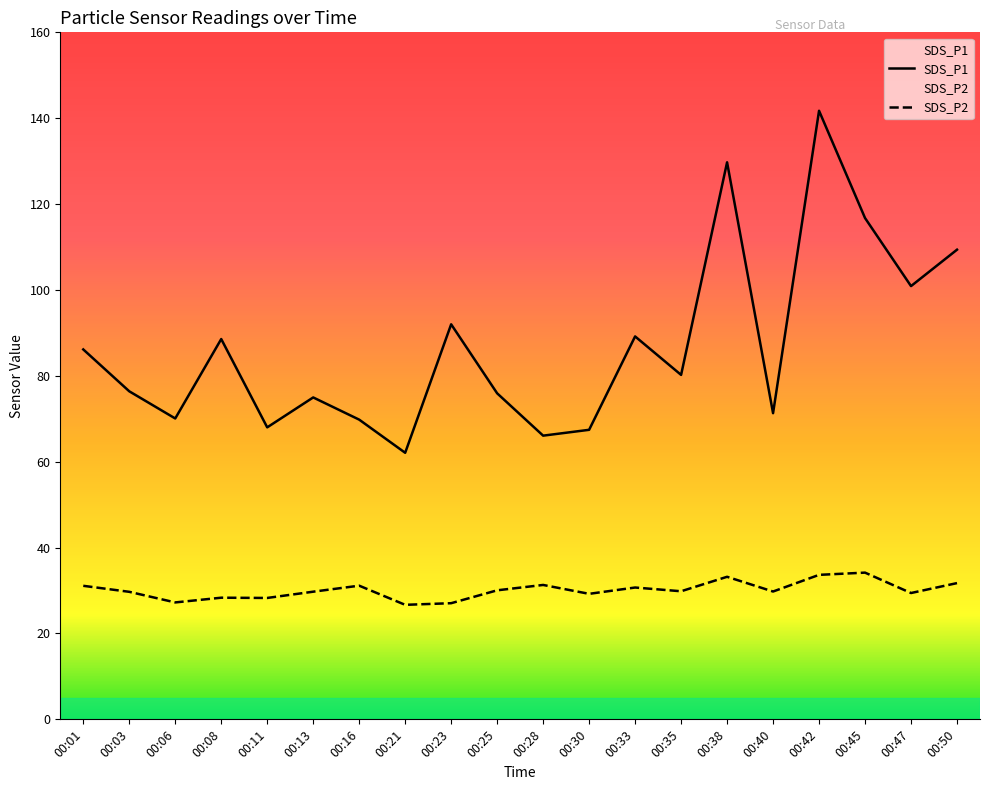

Does the chart have visible grid lines?

No